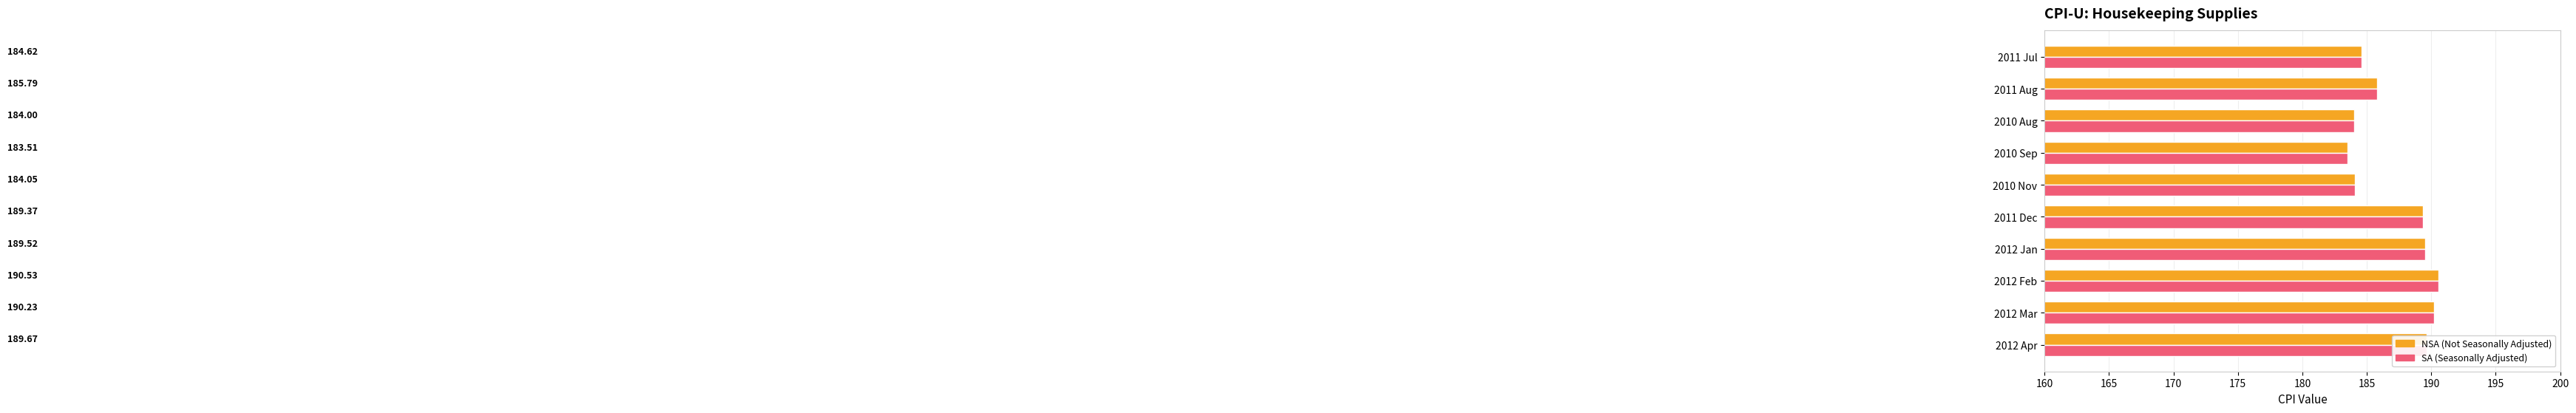

At which category is the sum across all series the highest?

2012 Feb